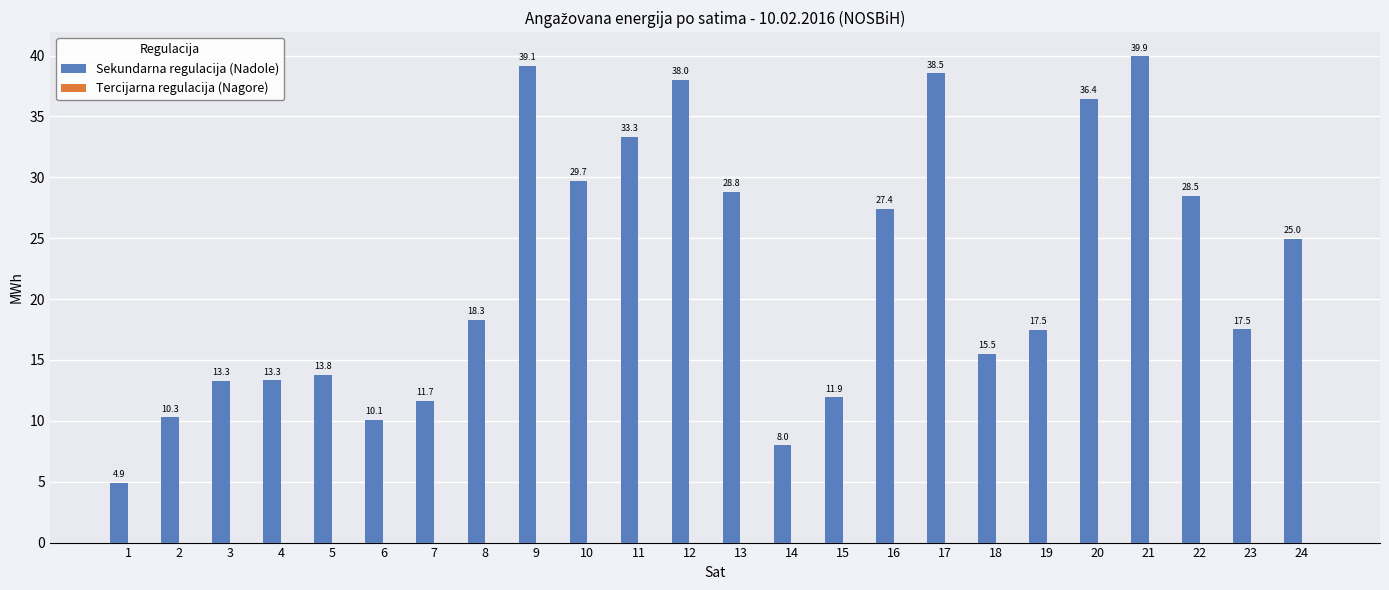

What is the approximate value at 9?

39.1